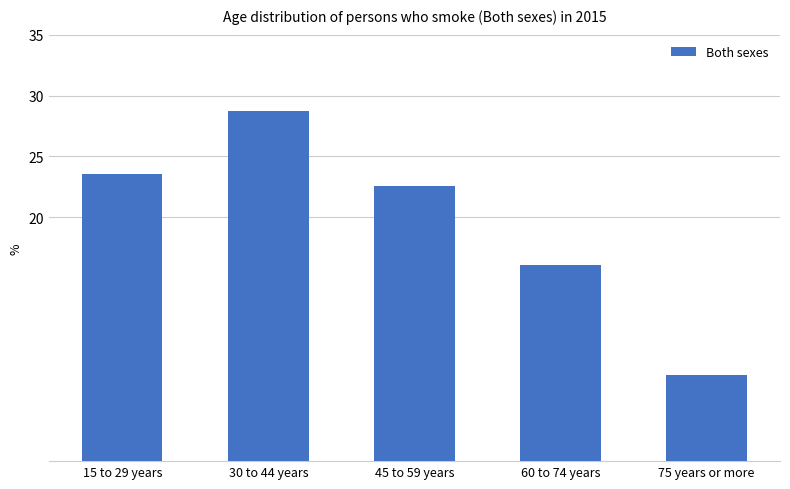

The chart shows a value of 9.4 at 75 years or more. True or false?

False